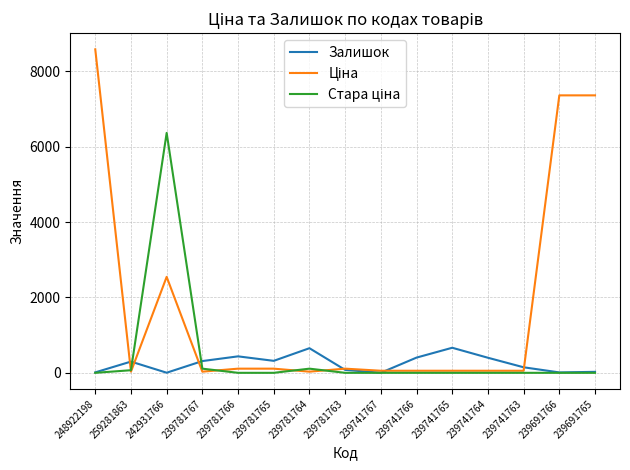

What is the maximum value shown in the chart?

8581.1